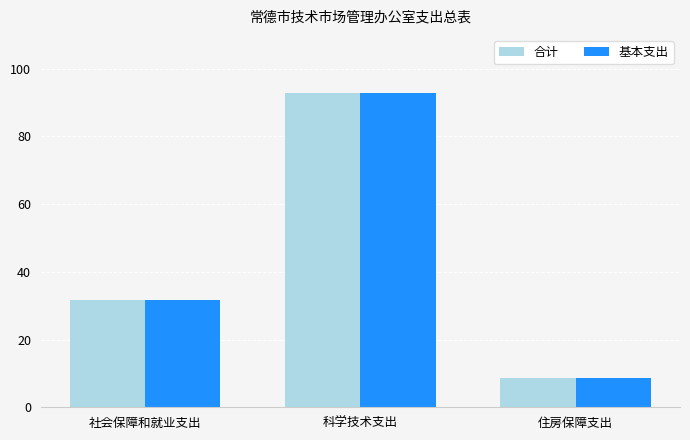

What is the value of the 合计 bar at the 3rd from the left?

8.5